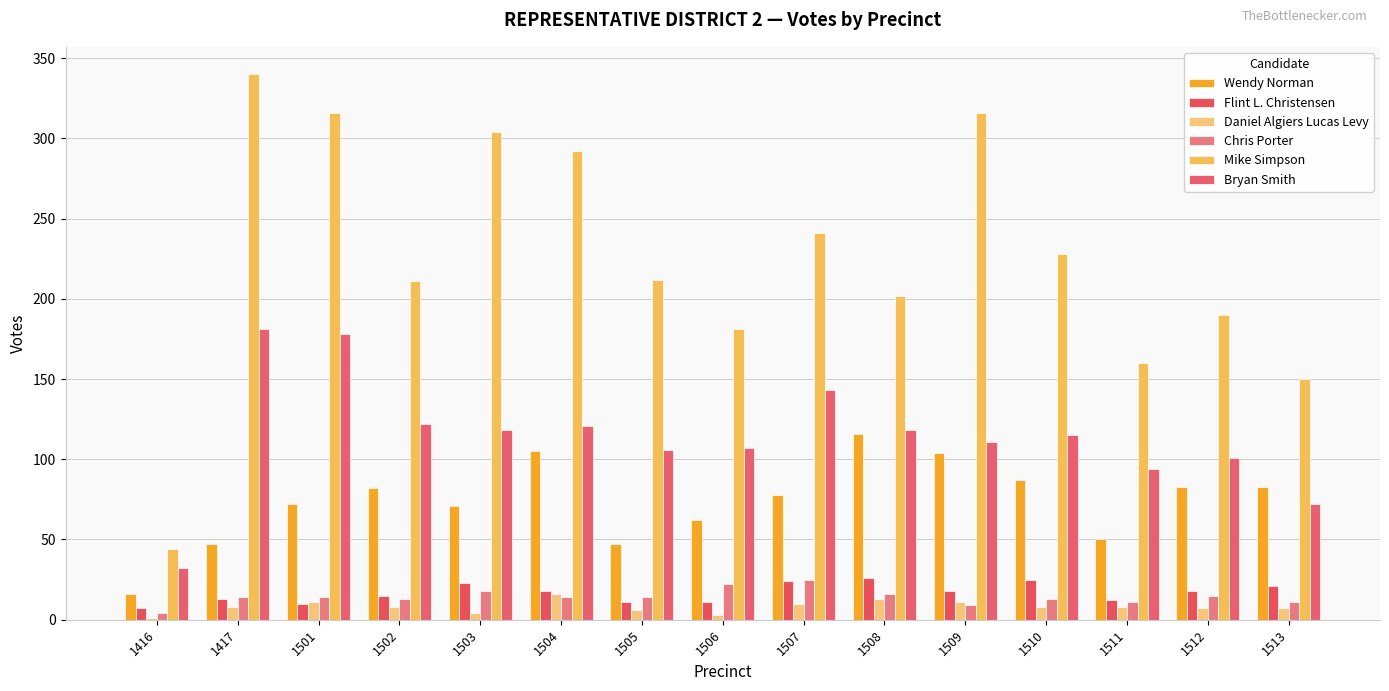

Is it true that Chris Porter equals 19 at 1505?

False